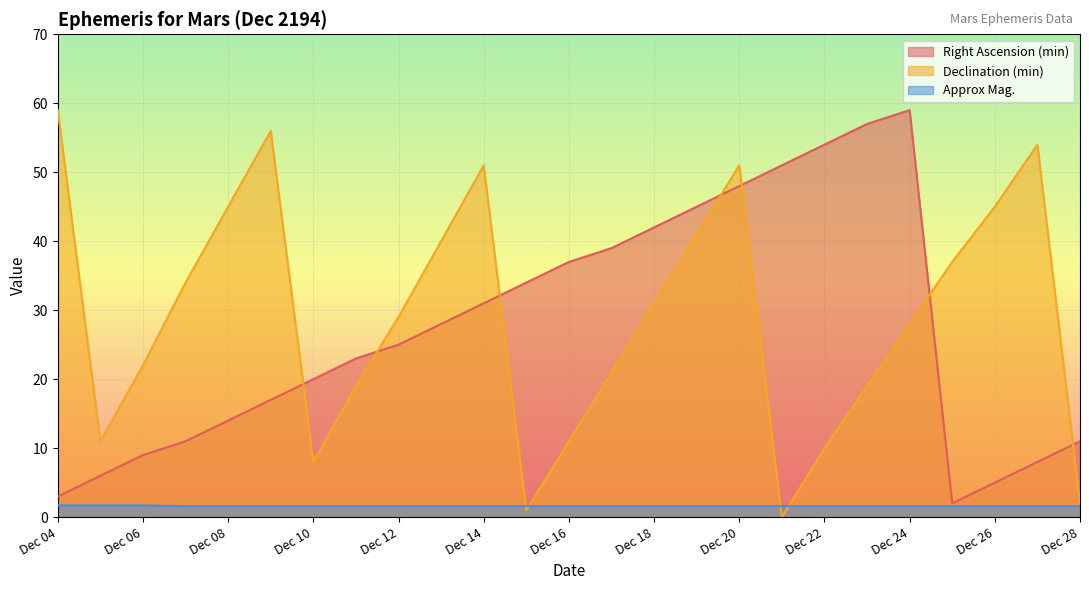

Where is Right Ascension (min) nearest to the value 30?

Dec 14